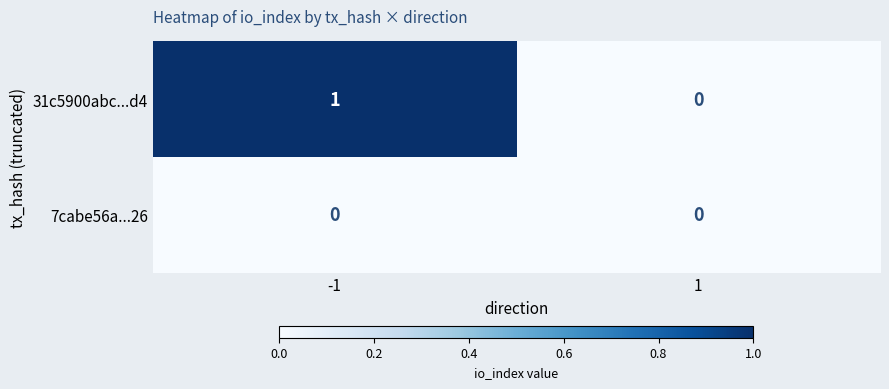

Which series has the largest range (max minus min)?

31c5900abc...d4